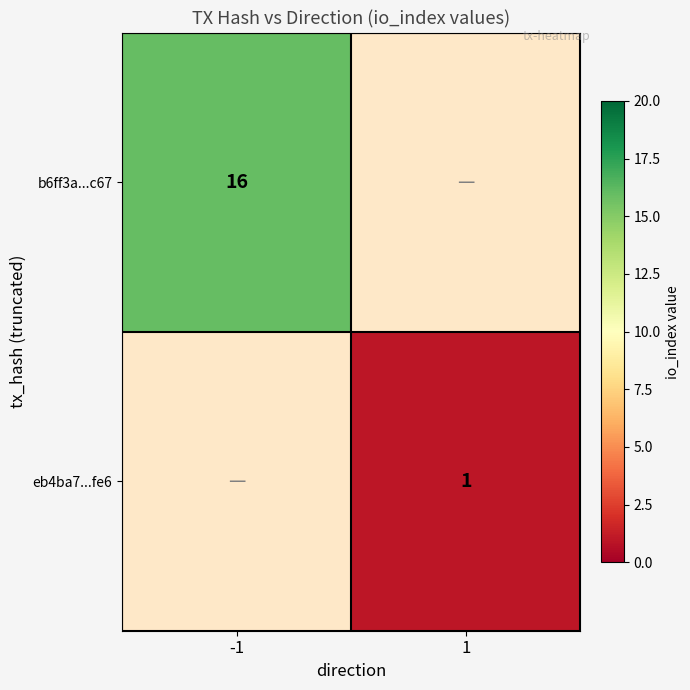

True or false: eb4ba7...fe6 has a value of 1 at 1.

True